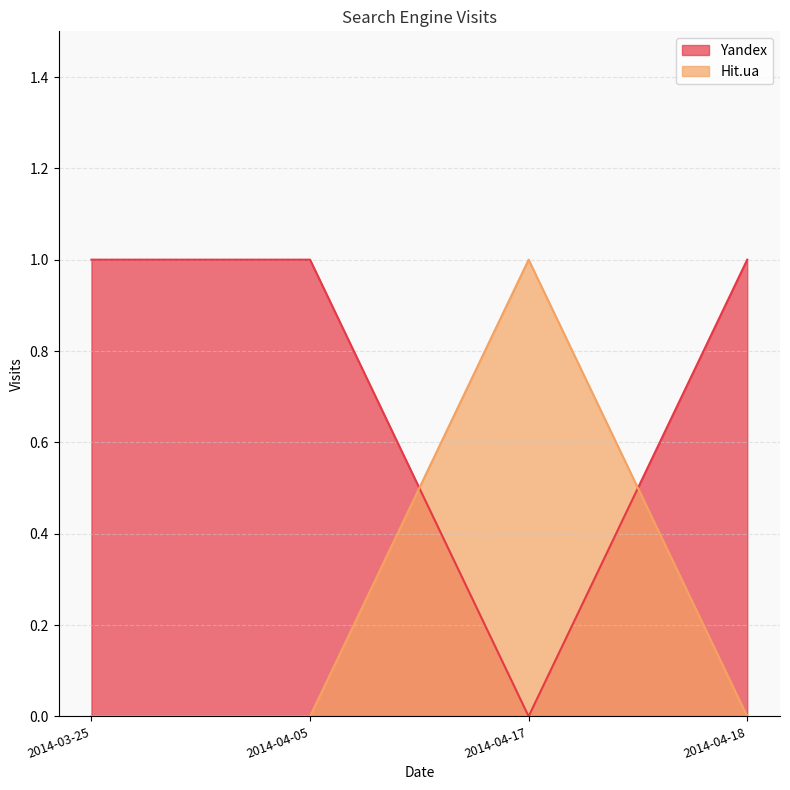

After their last crossing, which series has the higher values: Yandex or Hit.ua?

Yandex